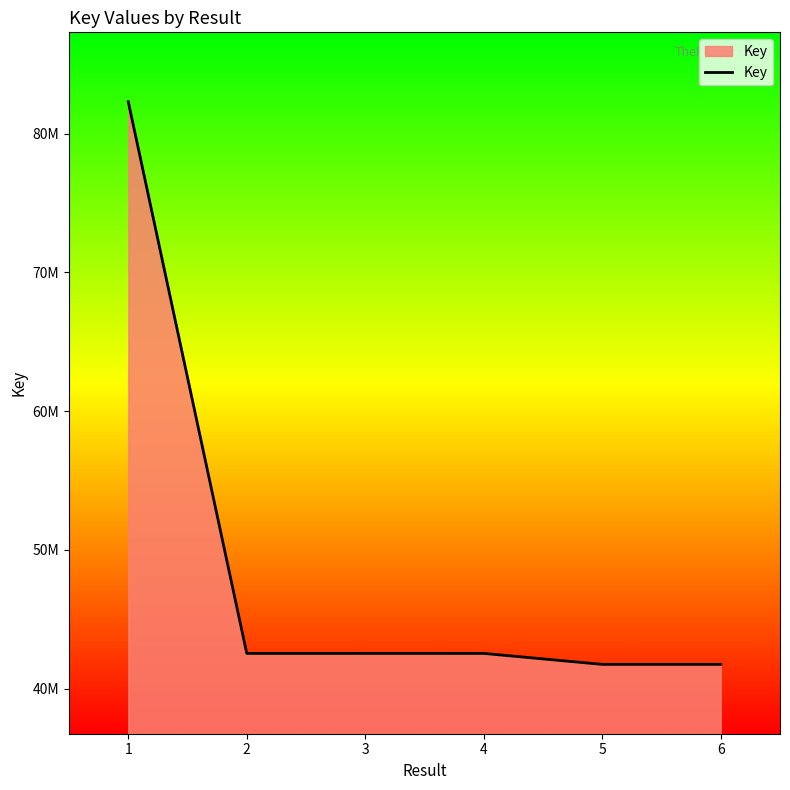

Is this an area chart (filled region under the line)?

Yes